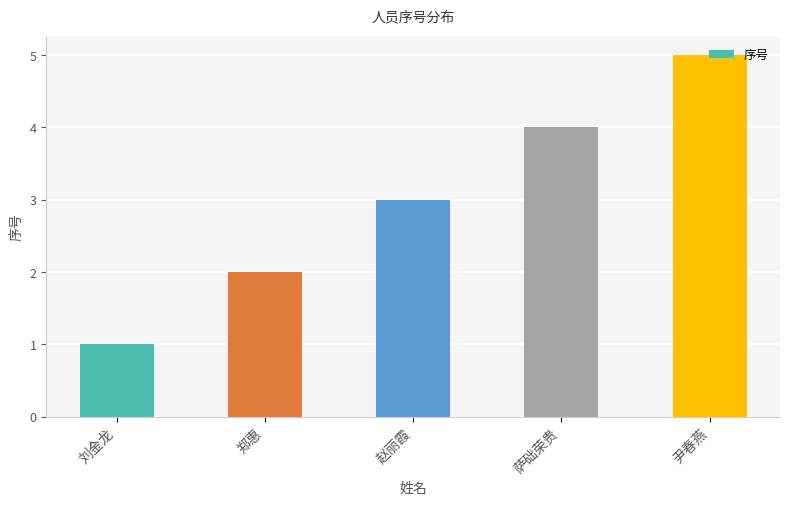

At which label is the value closest to 3?

赵丽霞